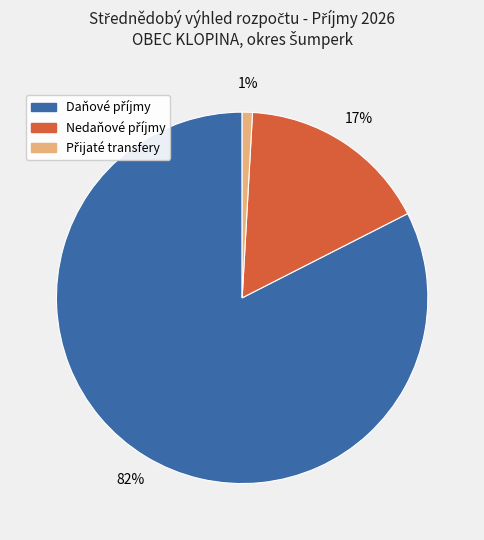

To the nearest percent, what is the average slice percentage?

33%